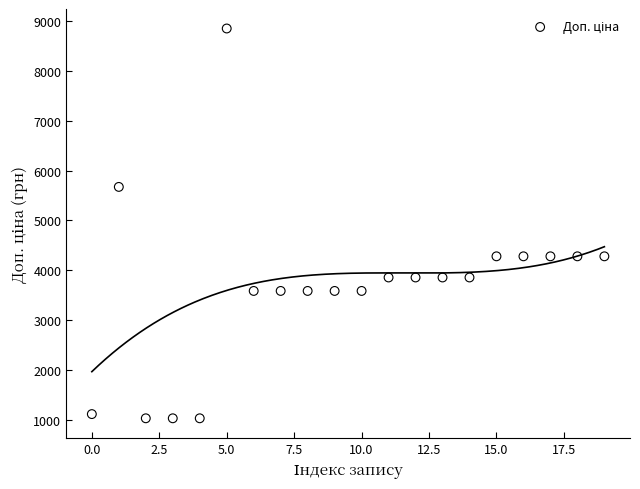

What is the range of Y values (max minus min)?

7832.0